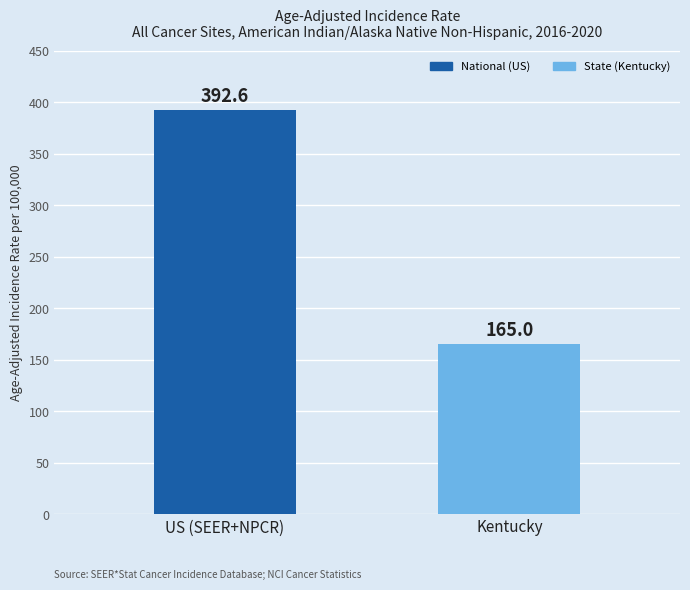

Reading left to right, list all the values displayed in this chart.

392.6	165.0